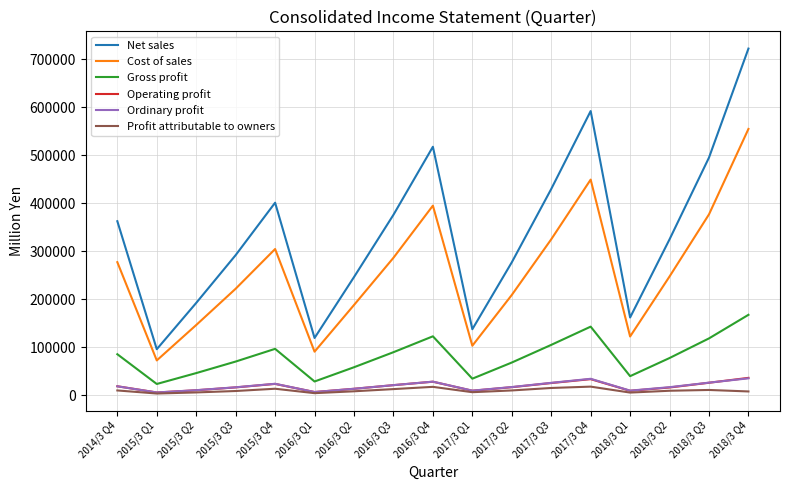

What is the difference between the highest and lowest values at 2016/3 Q2?

238002